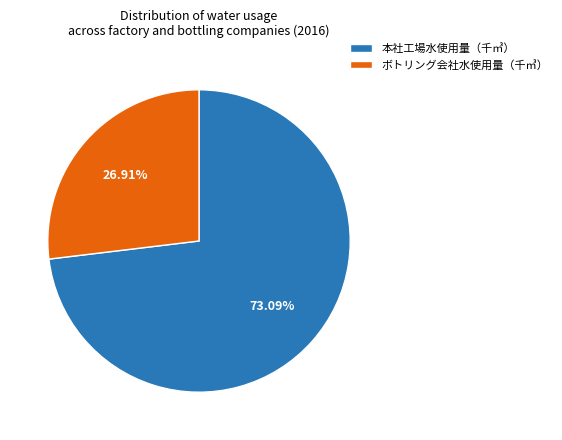

Count the number of slices in the pie.

2